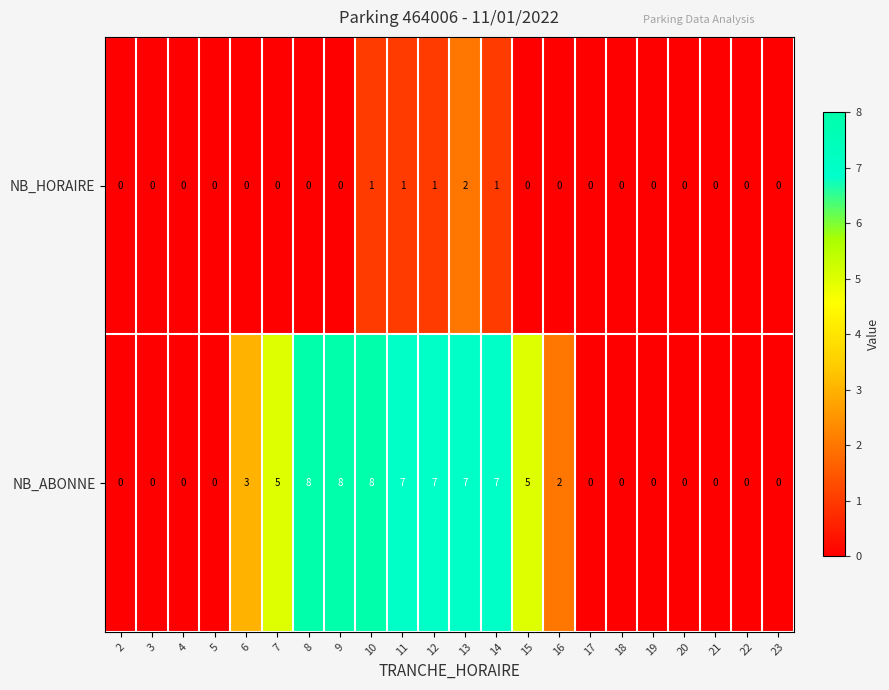

What is the maximum value shown in the chart?

8